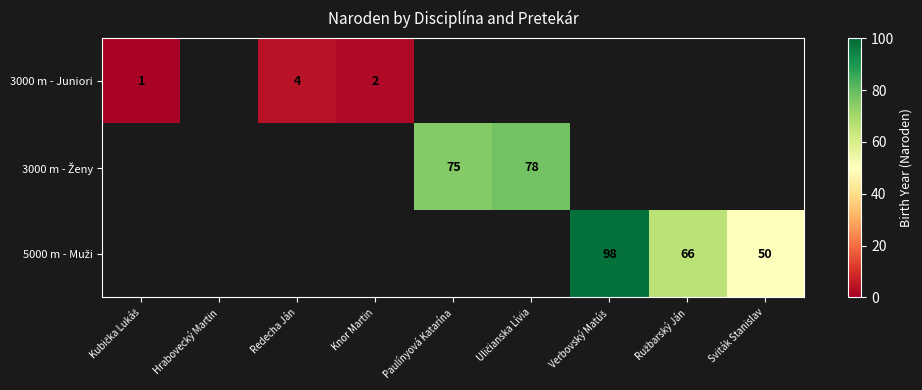

How many positive values does the 3000 m - Juniori series have?

3